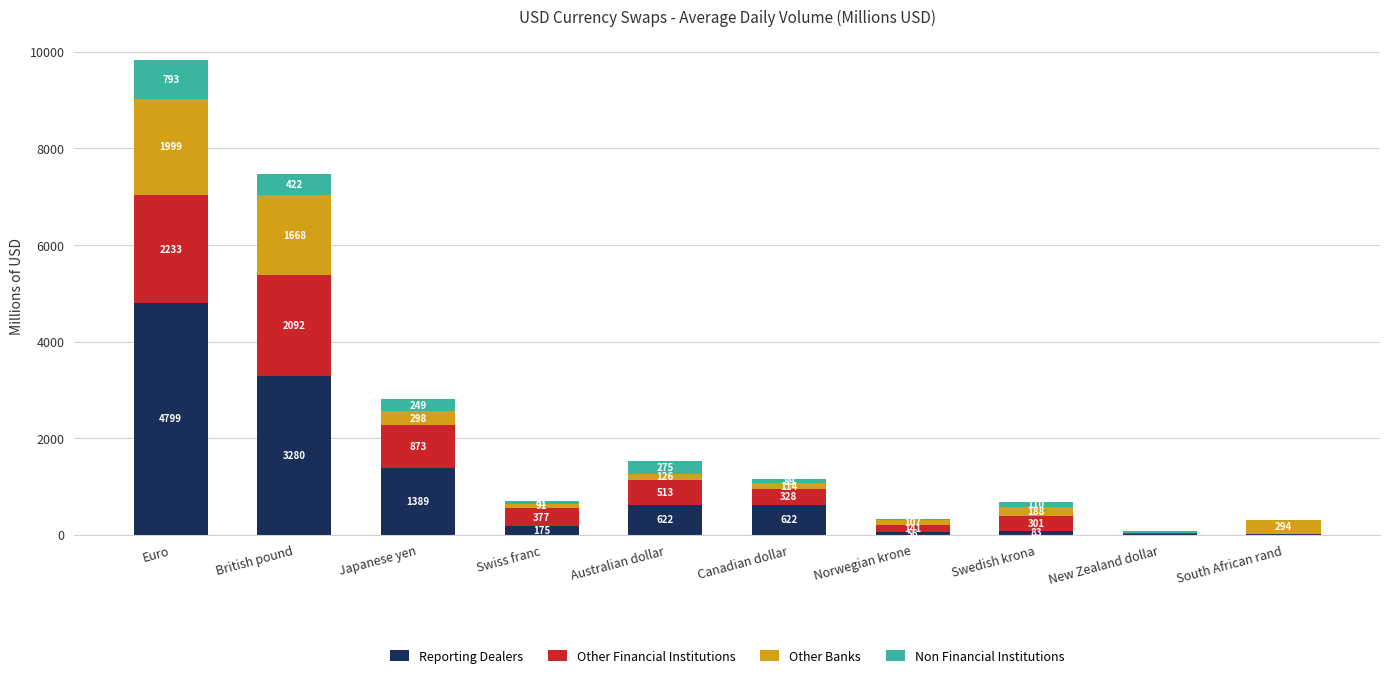

At which label is Reporting Dealers closest to 2405?

British pound